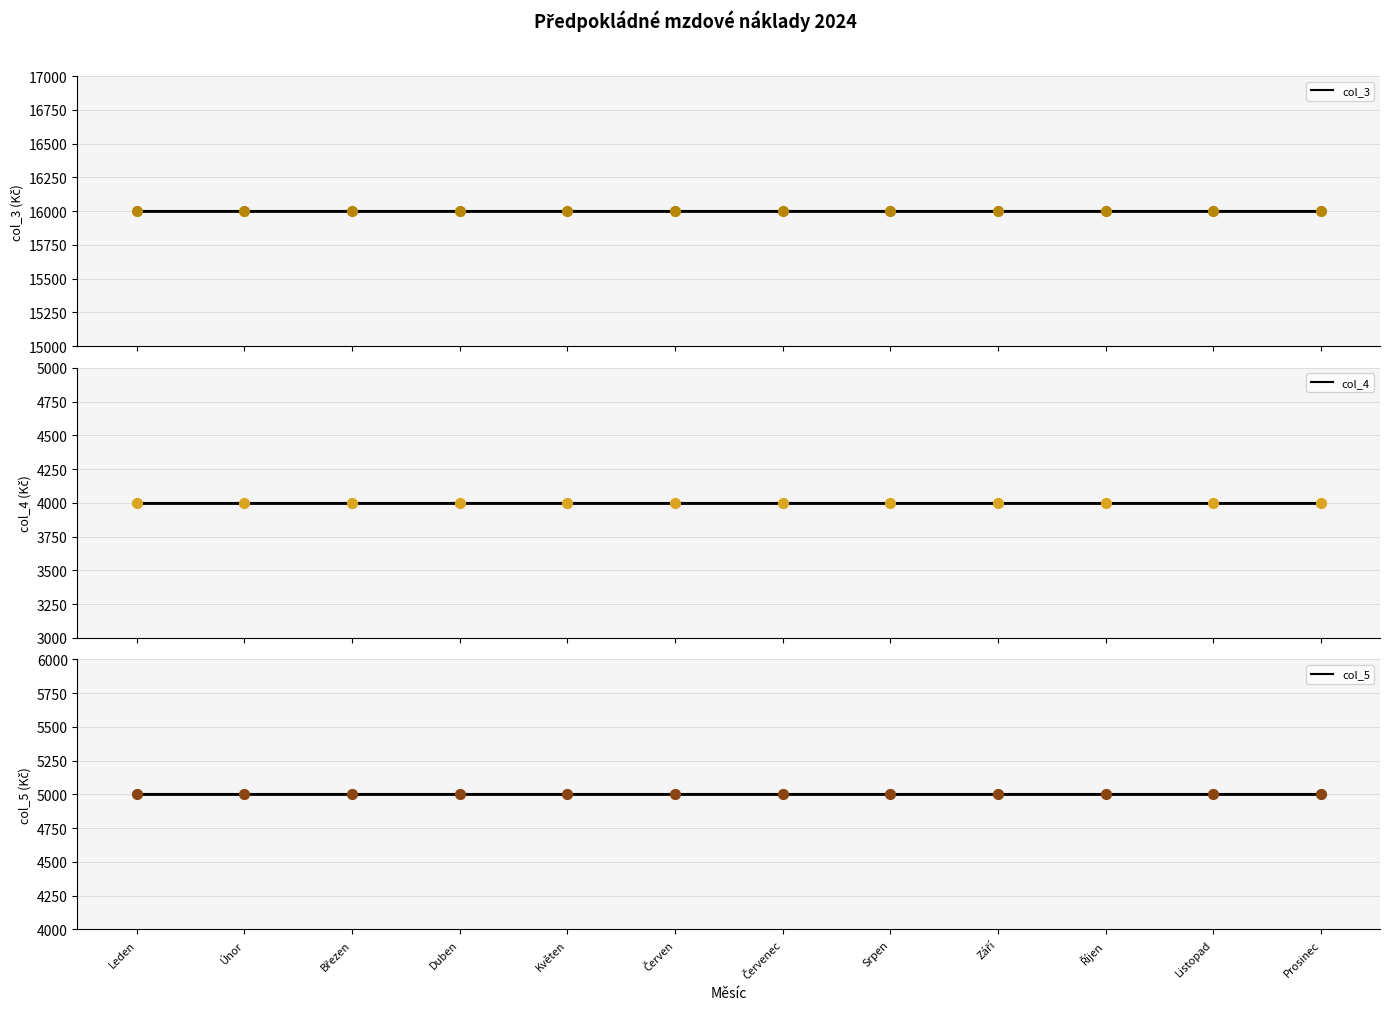

Is the value of col_4 at Listopad greater than the value of col_5 at Květen?

No